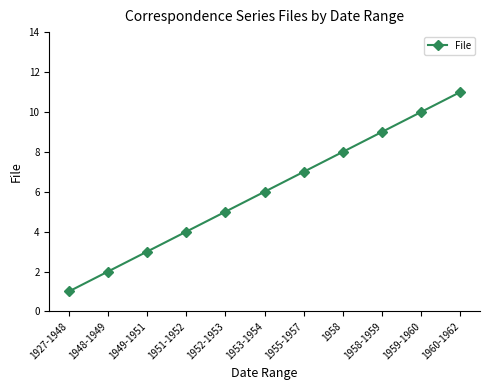

What position from the right is 1953-1954?

6